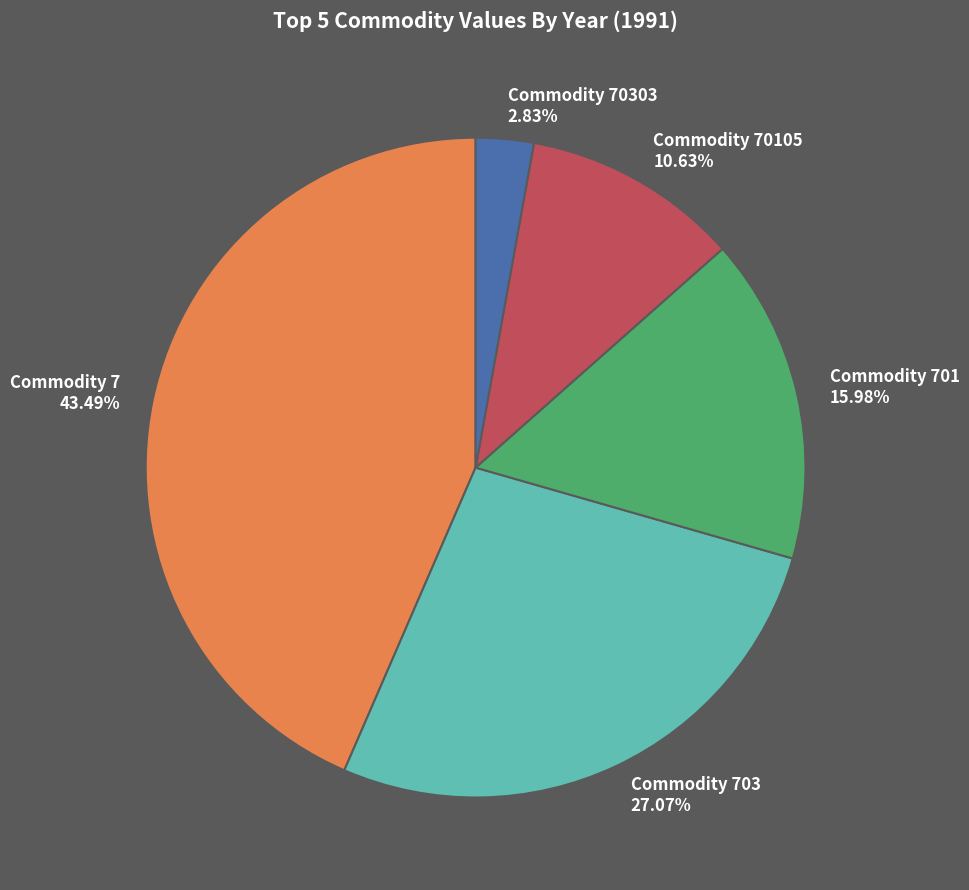

Count the number of slices in the pie.

5